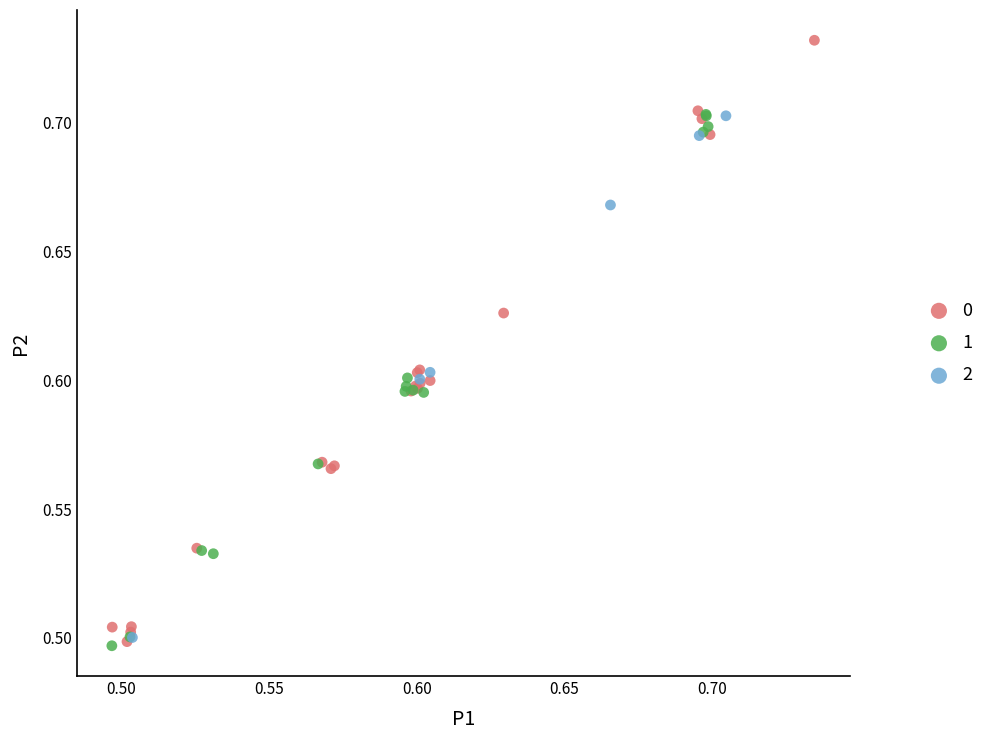

Which series has the largest Y range (max minus min)?

0